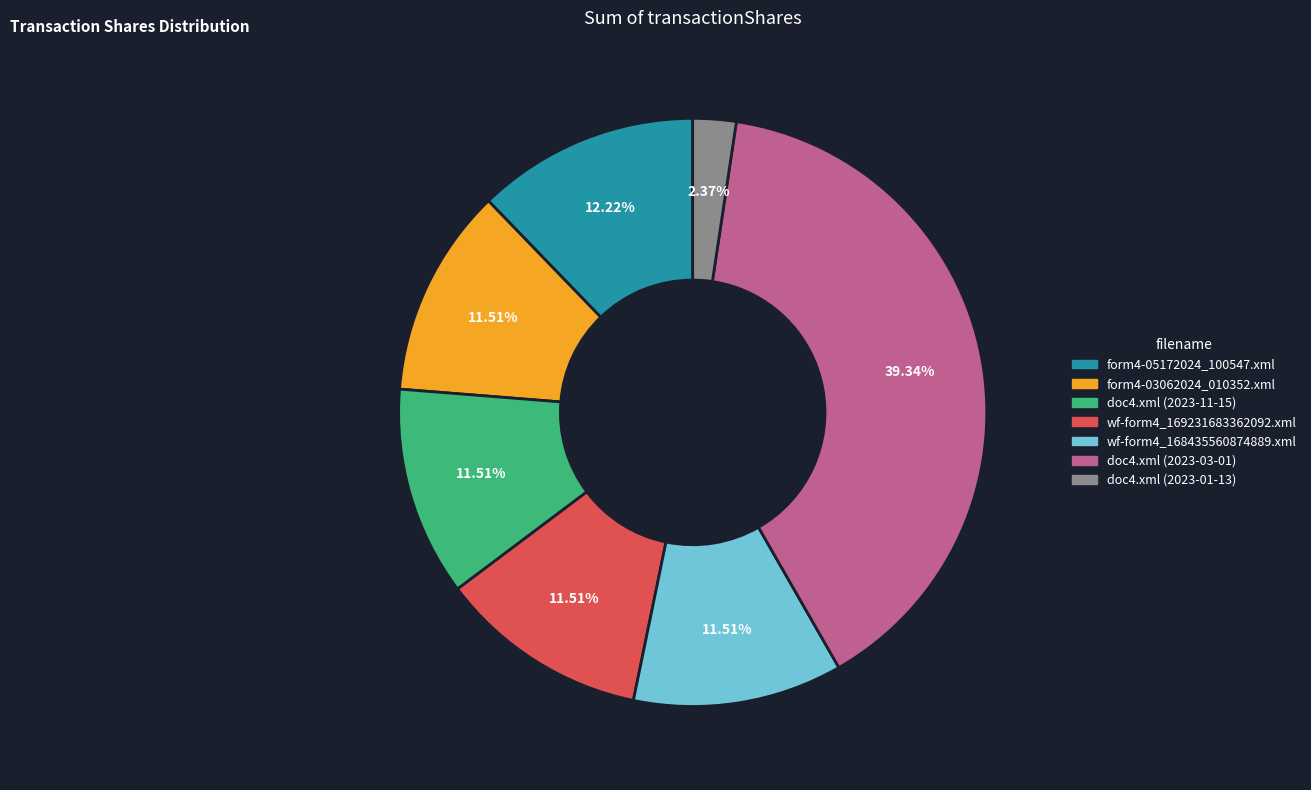

To the nearest percent, what is the difference between the largest and smallest slice percentages?

37%